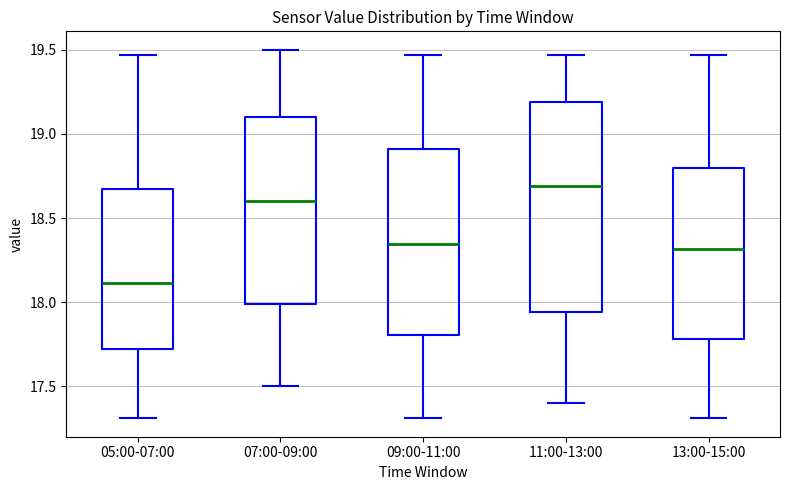

Reading left to right, read every box against the y-axis: the position of its median line, the range the box covers, and the ends of its whiskers. The values are not printed on the chart, so give them approximately, as read against the axis.

05:00-07:00: median 18.10, box 17.70 to 18.70, whiskers 17.30 to 19.45
07:00-09:00: median 18.60, box 18.00 to 19.10, whiskers 17.50 to 19.50
09:00-11:00: median 18.35, box 17.80 to 18.90, whiskers 17.30 to 19.45
11:00-13:00: median 18.70, box 17.95 to 19.20, whiskers 17.40 to 19.45
13:00-15:00: median 18.30, box 17.80 to 18.80, whiskers 17.30 to 19.45